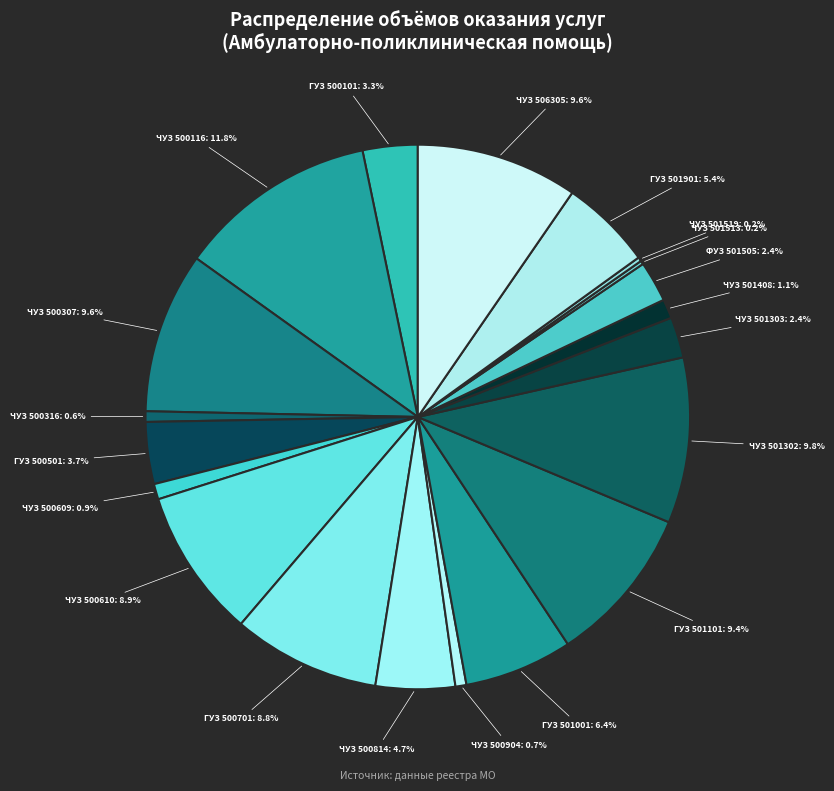

To the nearest percent, what is the average slice percentage?

5%